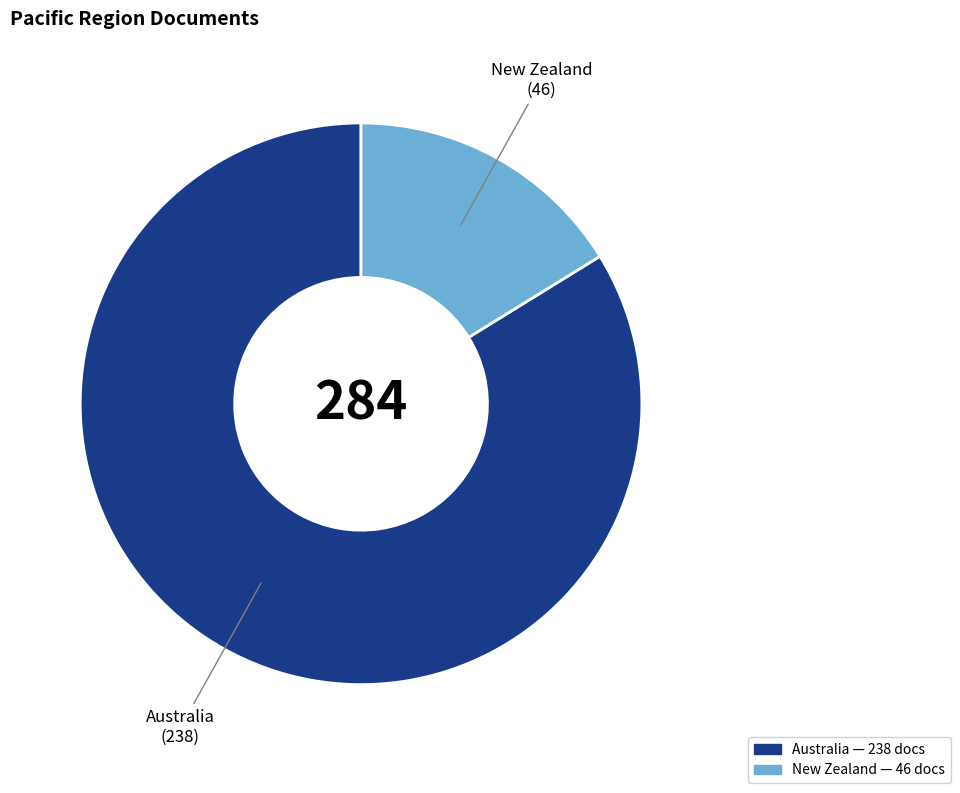

How many slices are in this pie chart?

2